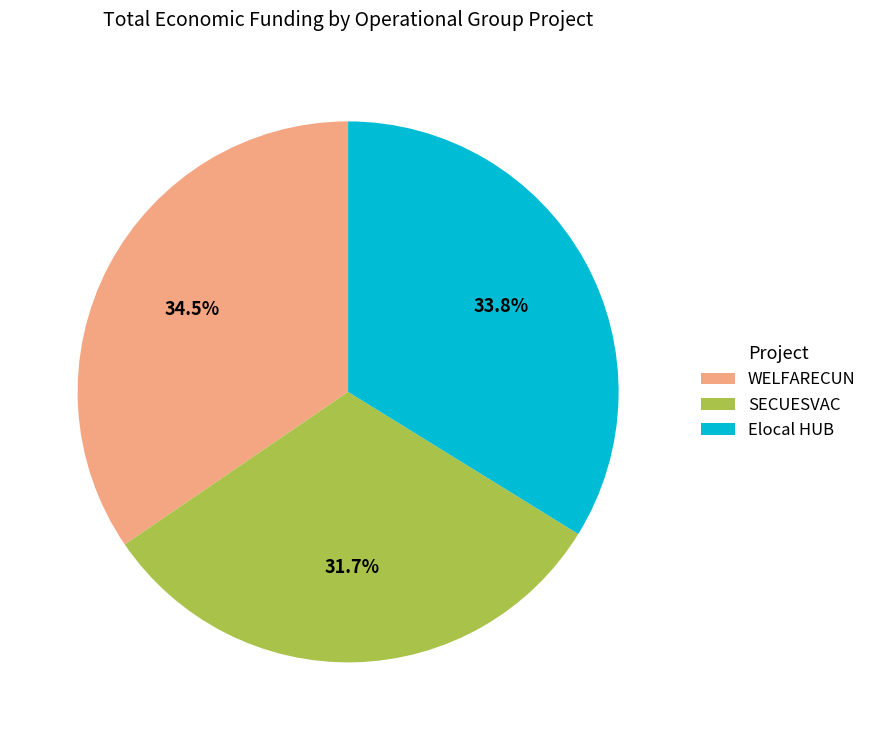

How many segments does this pie chart have?

3